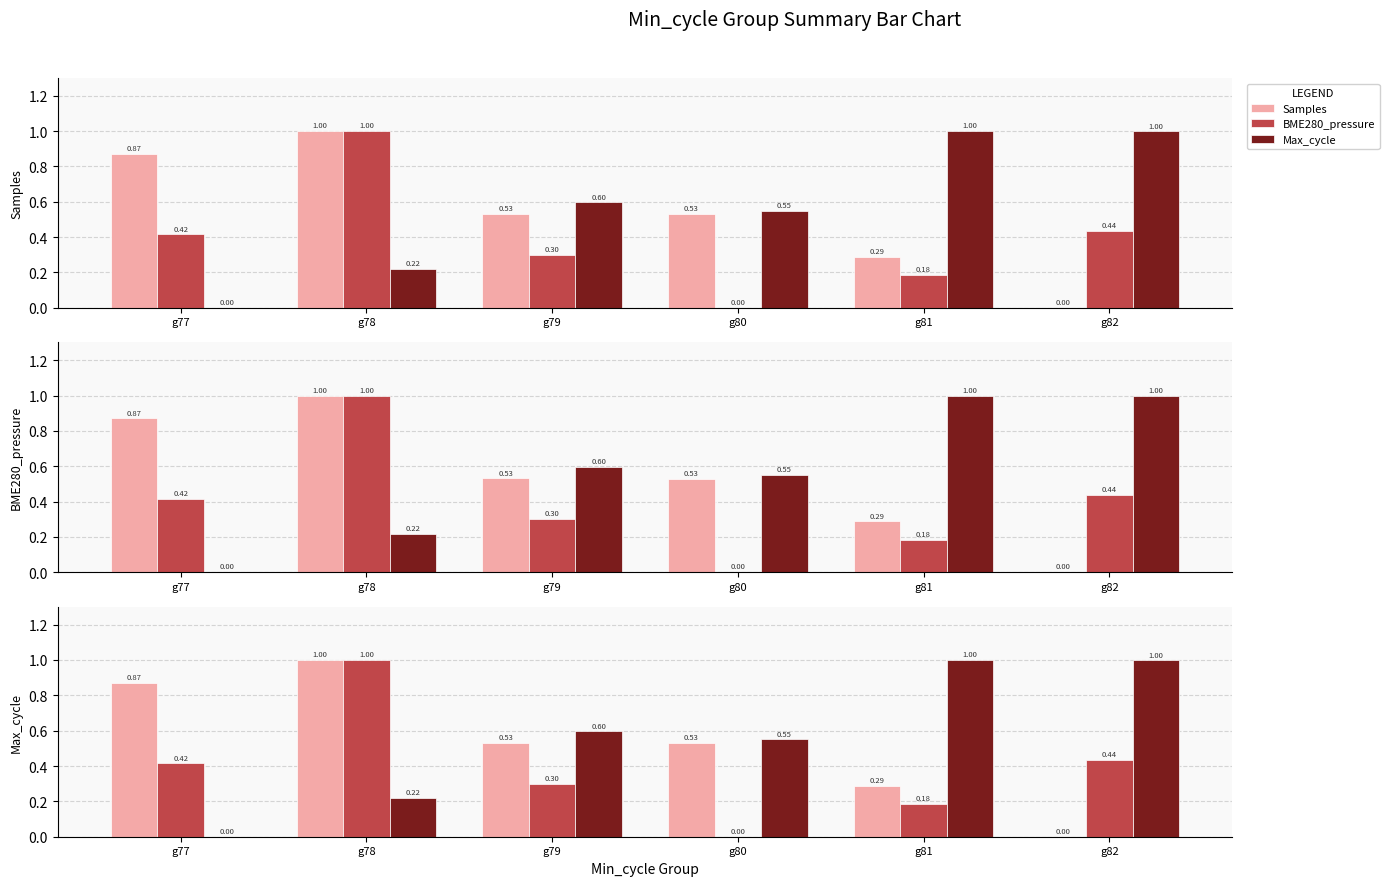

List the labels in order of Max_cycle value, smallest first.

g77, g78, g80, g79, g82, g81